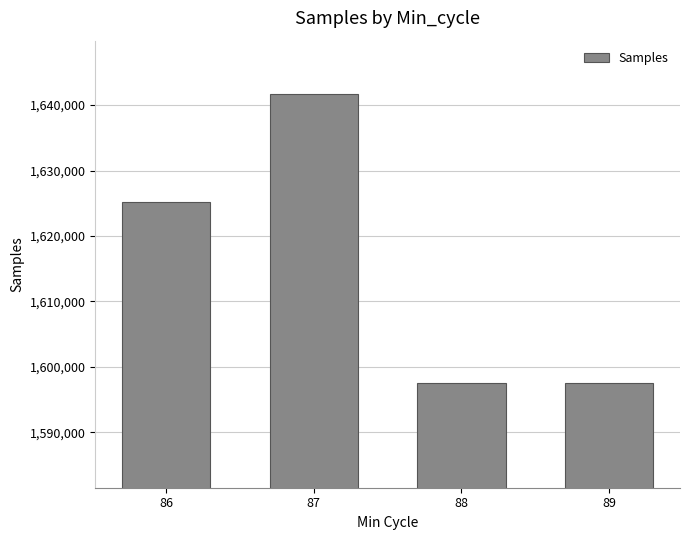

Which label corresponds to the largest value in the chart?

87